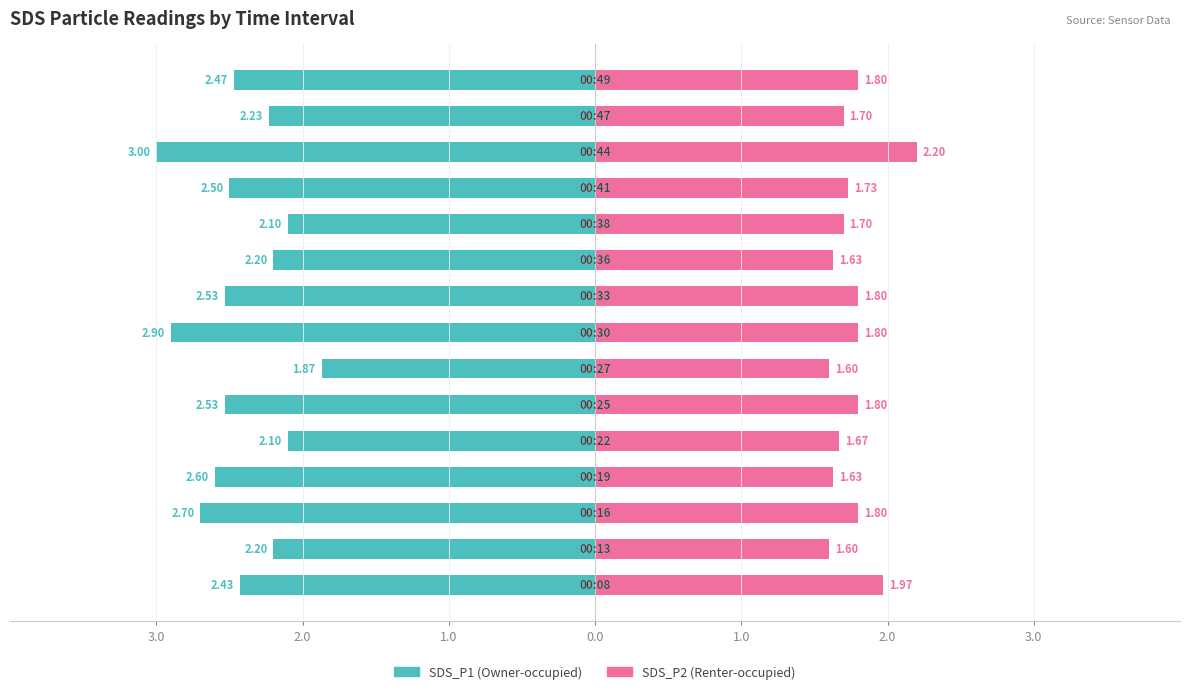

Are the bars horizontal?

Yes